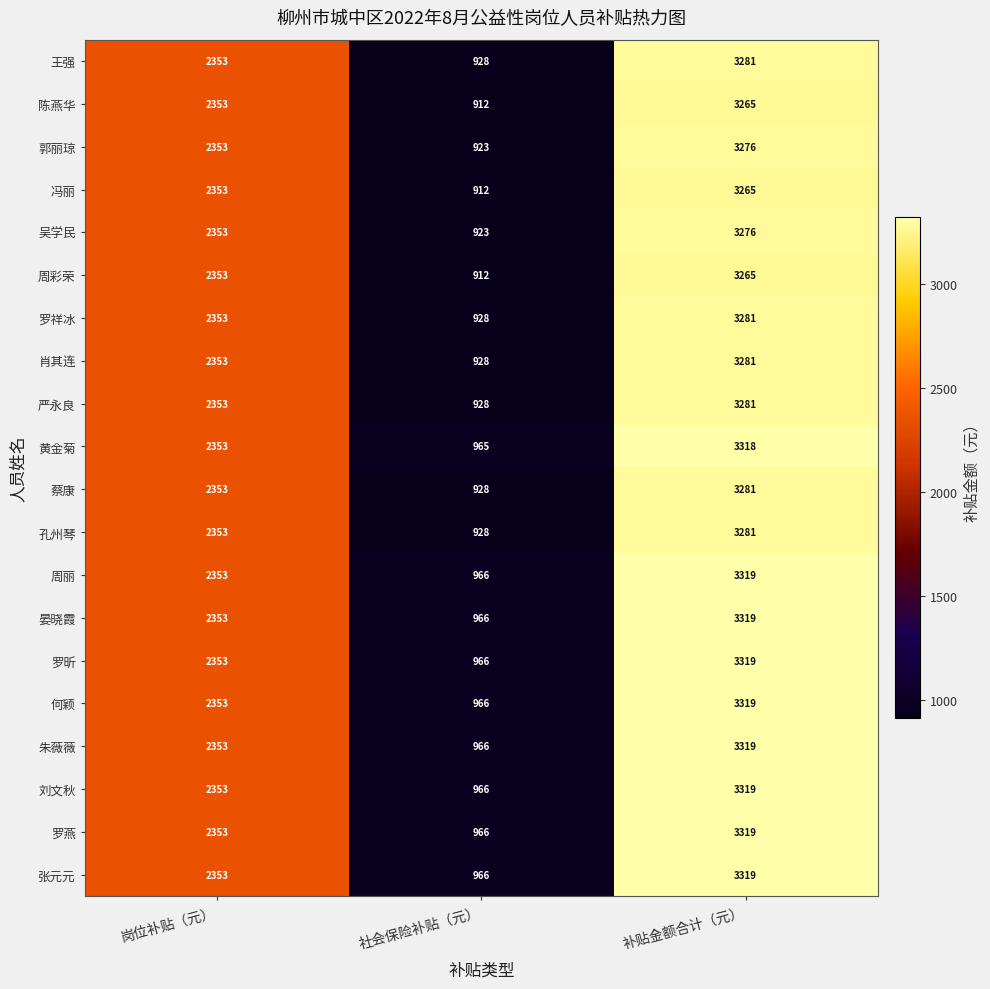

What is the difference between the maximum and second lowest values in the 周彩荣 series?

912